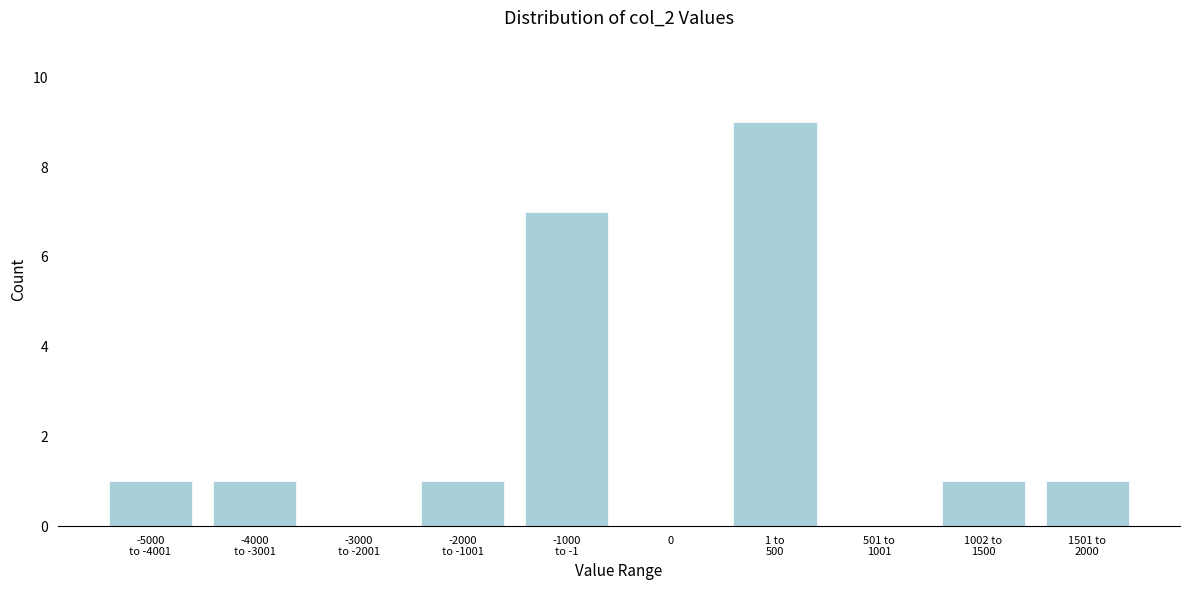

The chart shows a value of 0 at 0. True or false?

True